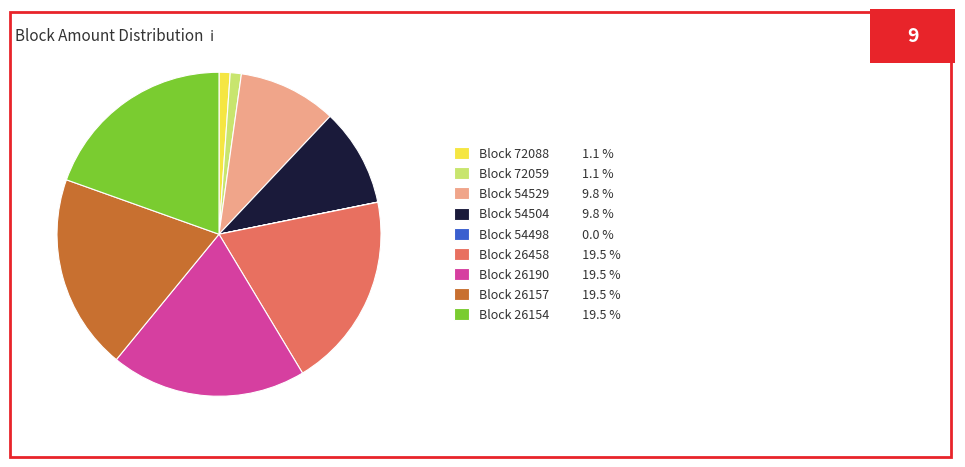

Which has a higher value, Block 26157 19.5 % or Block 54529 9.8 %?

Block 26157 19.5 %